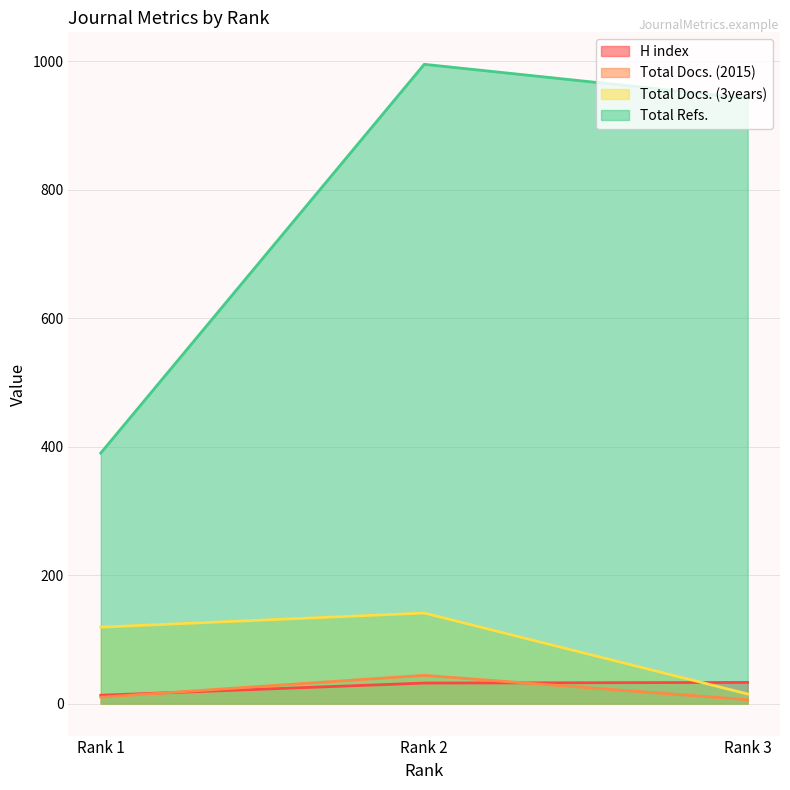

What is the minimum value for Total Docs. (3years)?

15